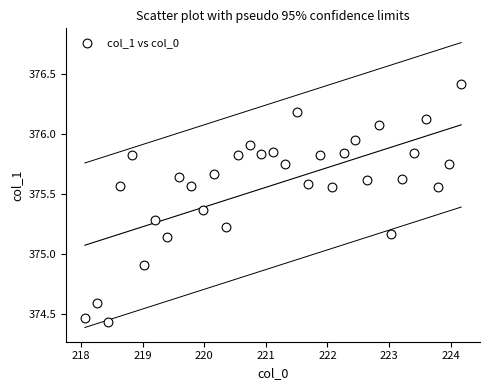

What is the range of X values (max minus min)?

6.1